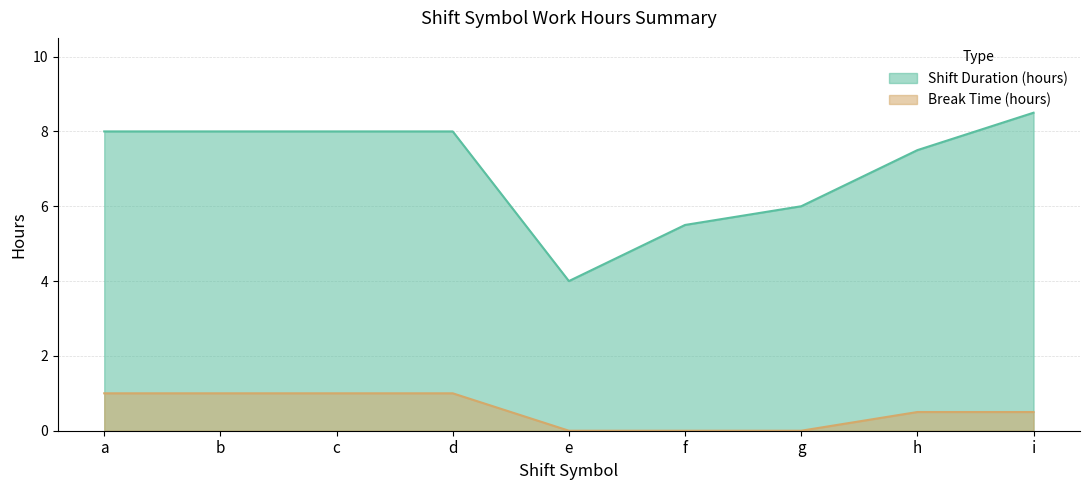

True or false: Break Time (hours) and Shift Duration (hours) intersect in this chart.

False